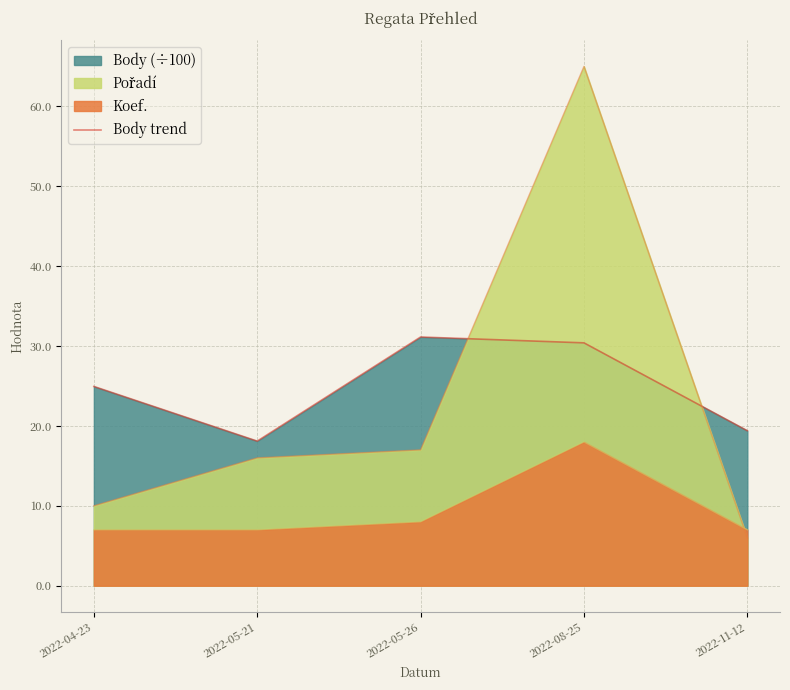

How many points are lower than both their immediate neighbors (excluding endpoints)?

1